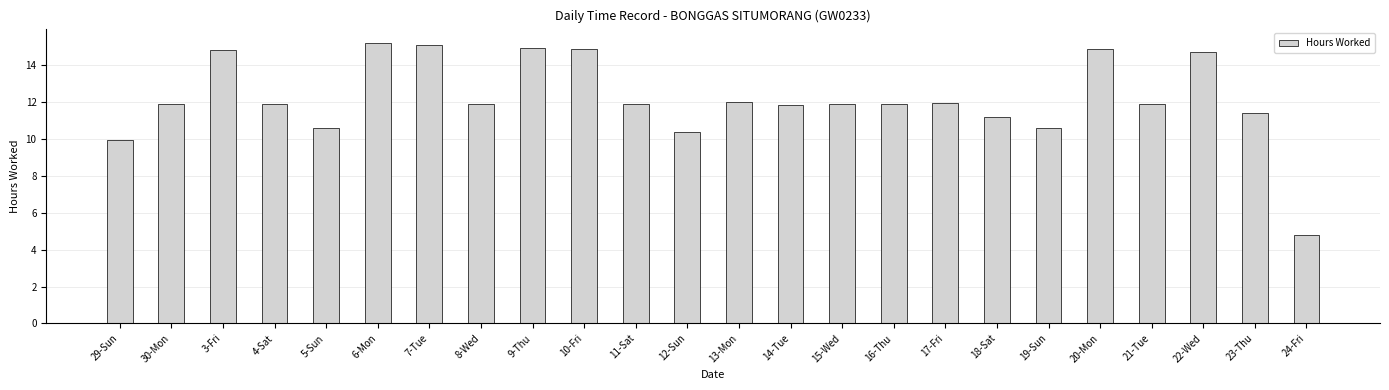

What is the minimum value shown in the chart?

4.8